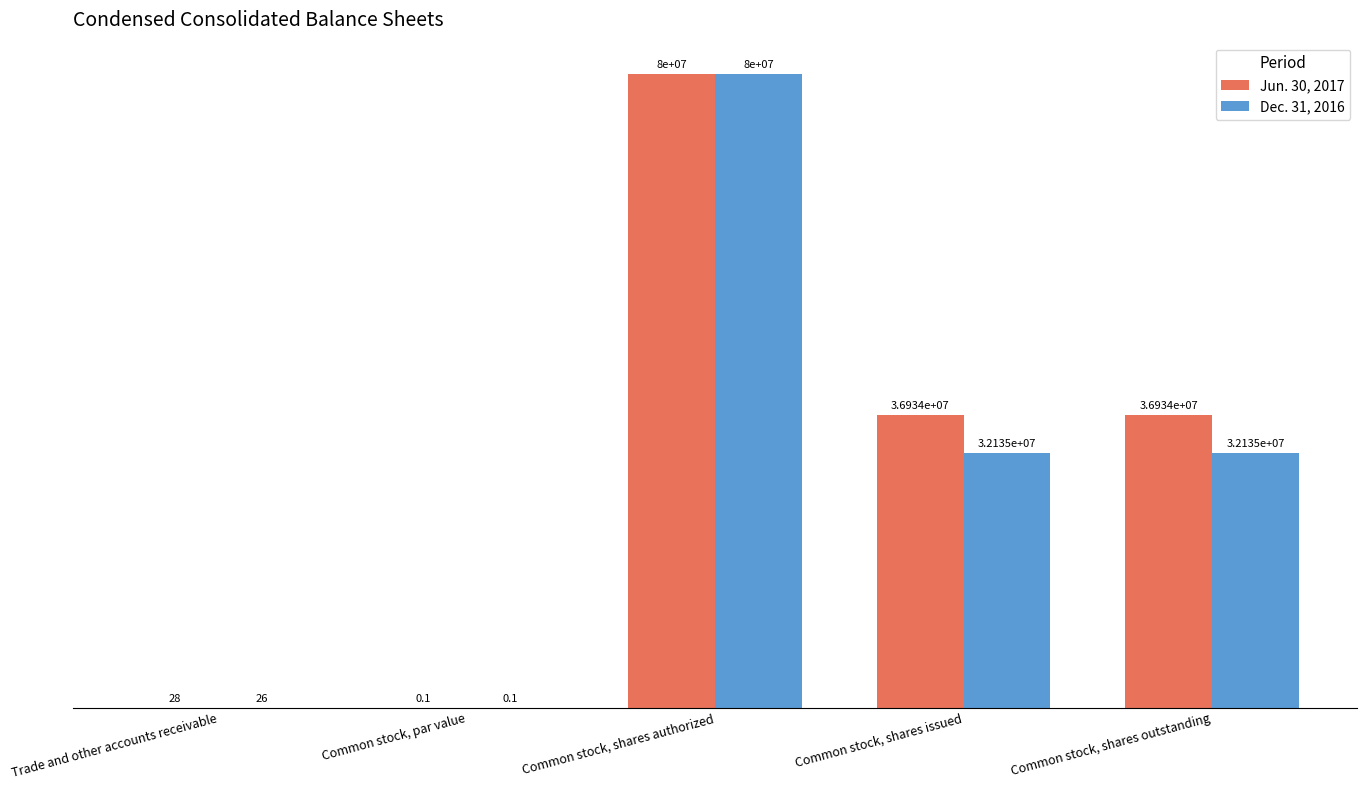

Does the chart contain stacked bars?

No